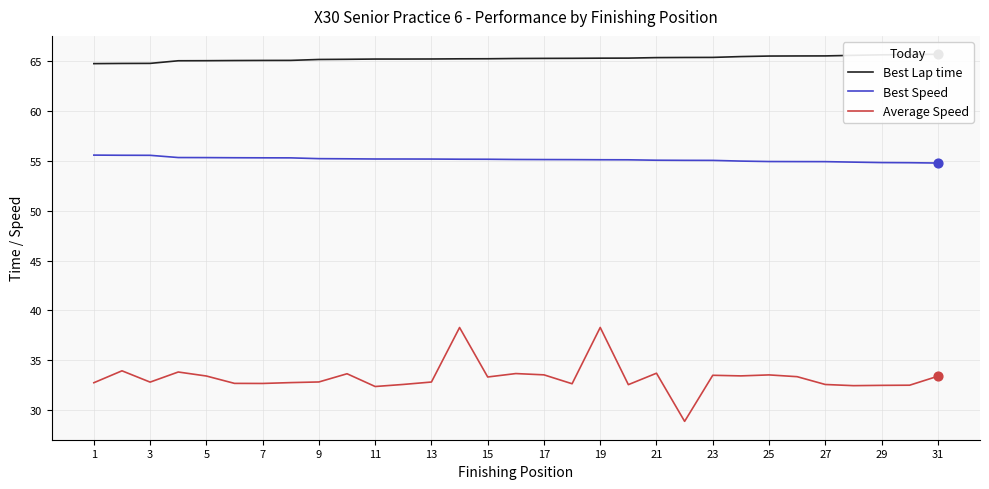

Which series has the largest total across all categories?

Best Lap time